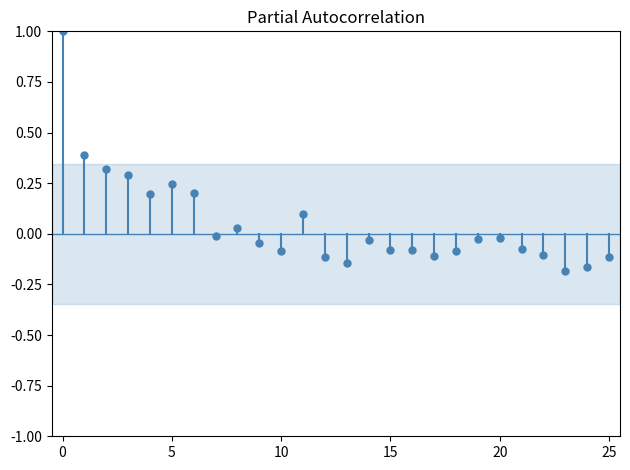

How many lines are shown in the chart?

1